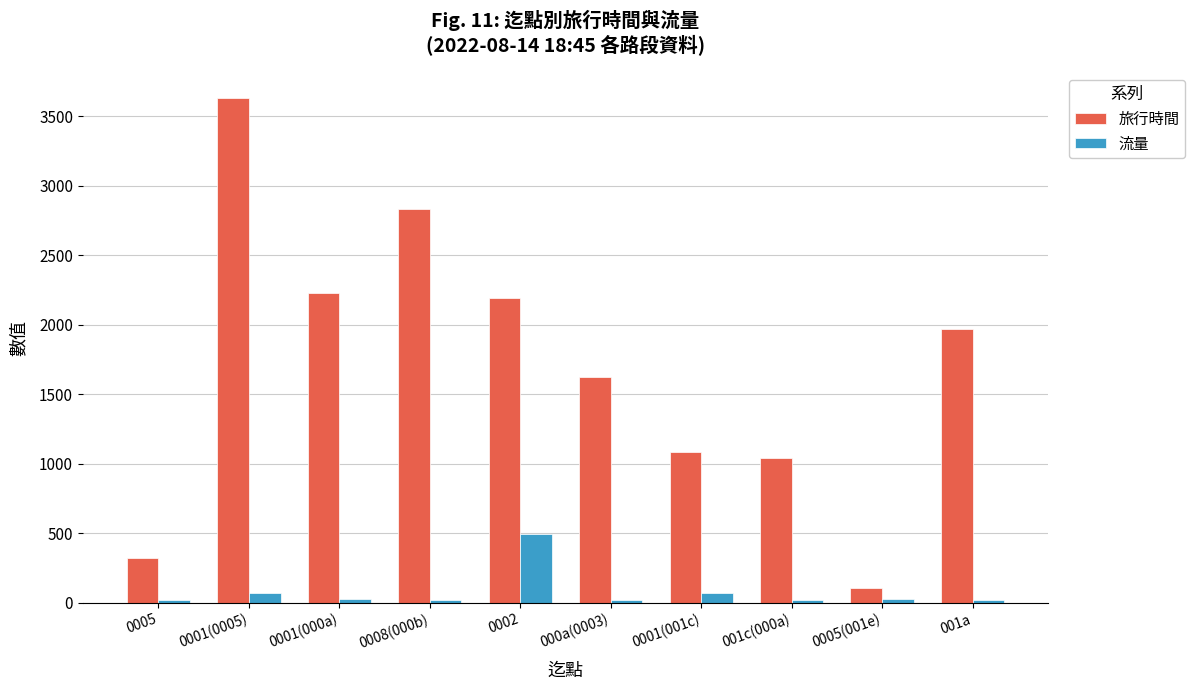

Which series has the largest total across all categories?

旅行時間